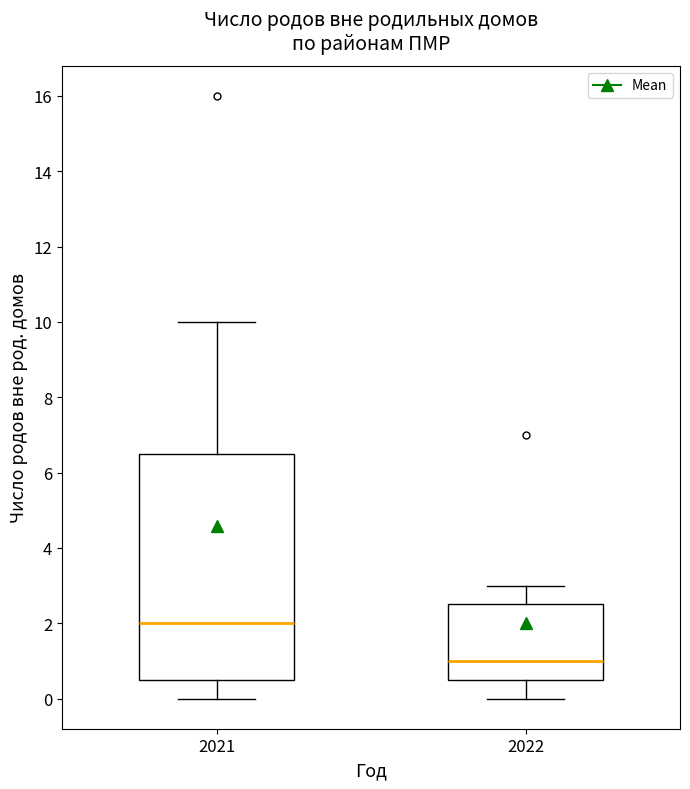

Reading left to right, read every box against the y-axis: the position of its median line, the range the box covers, and the ends of its whiskers. The values are not printed on the chart, so give them approximately, as read against the axis.

2021: median 2.0, box 0.6 to 6.6, whiskers 0.0 to 10.0
2022: median 1.0, box 0.6 to 2.6, whiskers 0.0 to 3.0